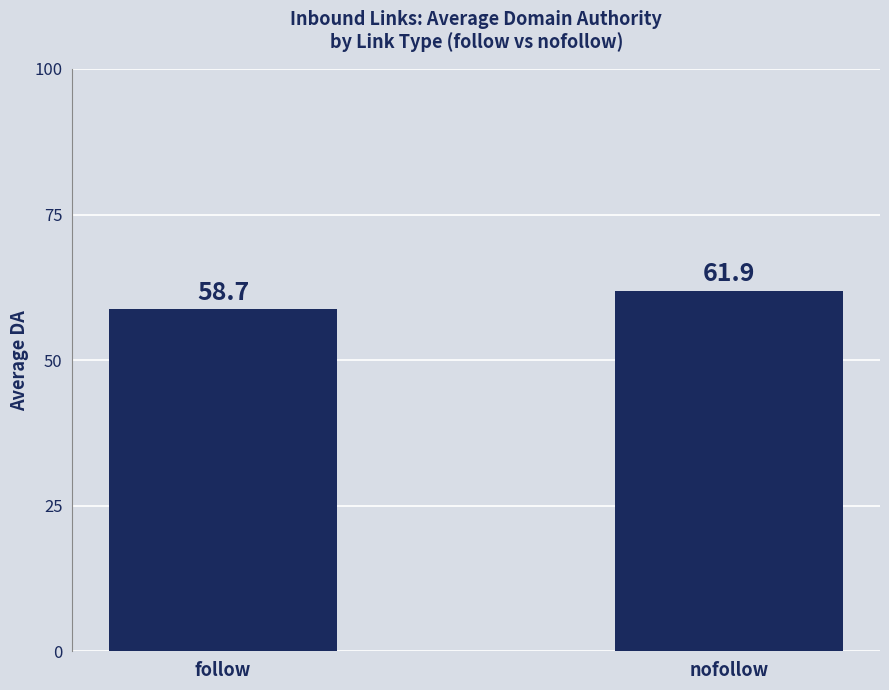

What is the average value?

60.3